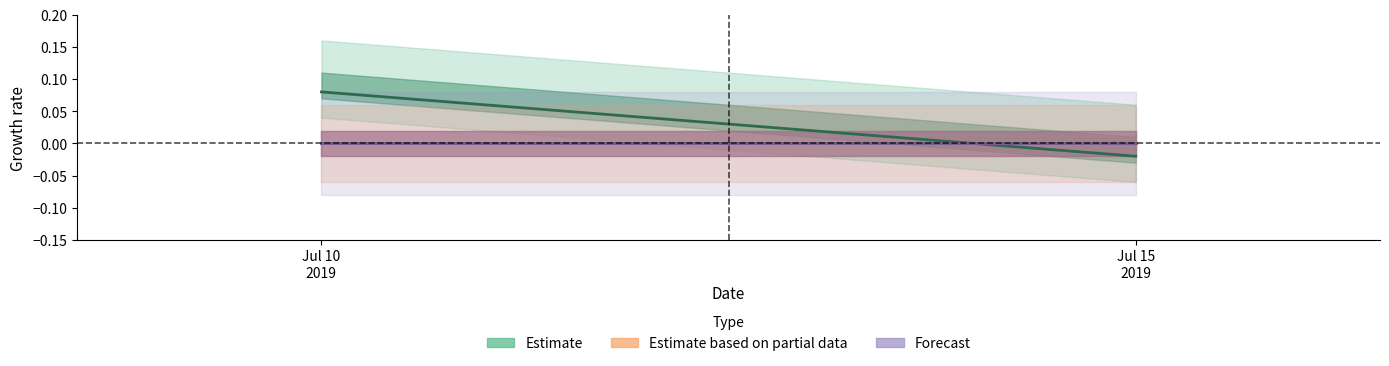

What are all the series names shown in the legend?

Estimate, Estimate based on partial data, Forecast